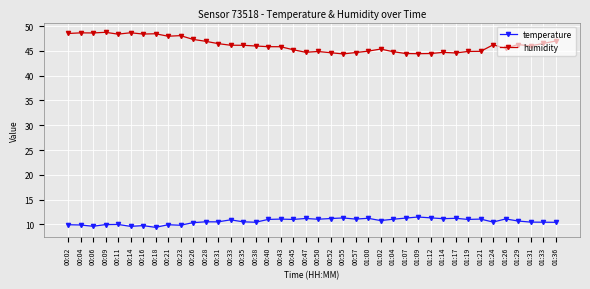

What is the spread (max minus min) of values at 01:12?

33.2